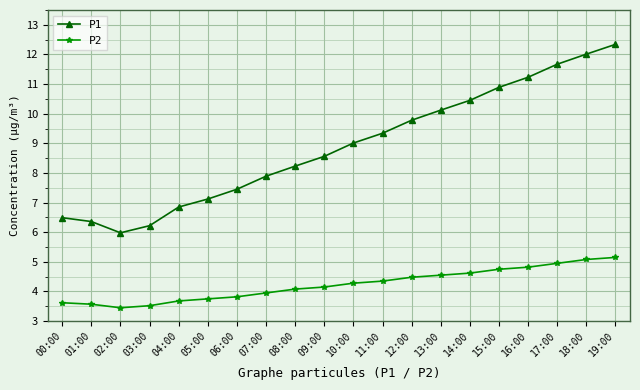

At which label does P1 reach its peak?

19:00